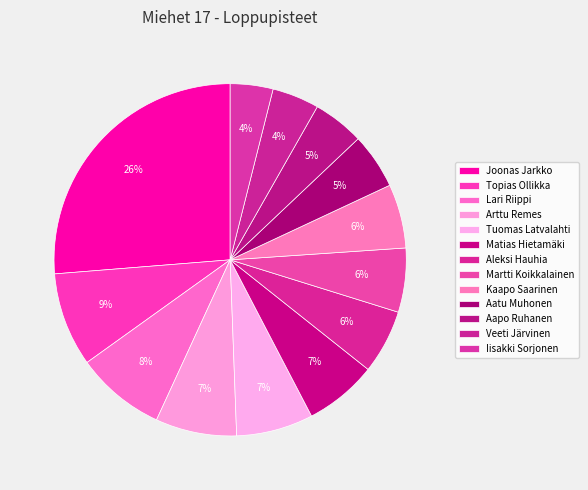

To the nearest percent, what is the difference between the Matias Hietamäki and Joonas Jarkko slice percentages?

20%